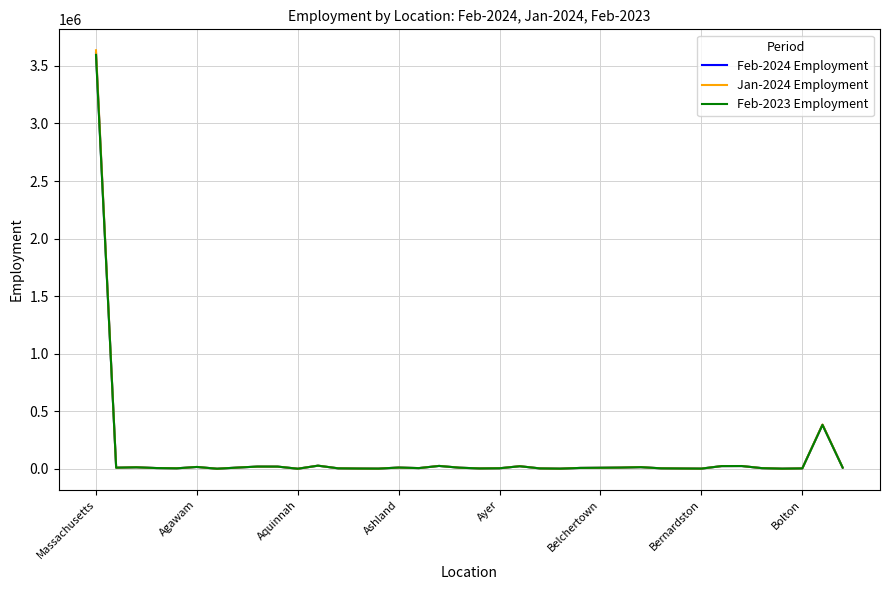

Rank the series by their average value, from highest to lowest.

Jan-2024 Employment, Feb-2024 Employment, Feb-2023 Employment